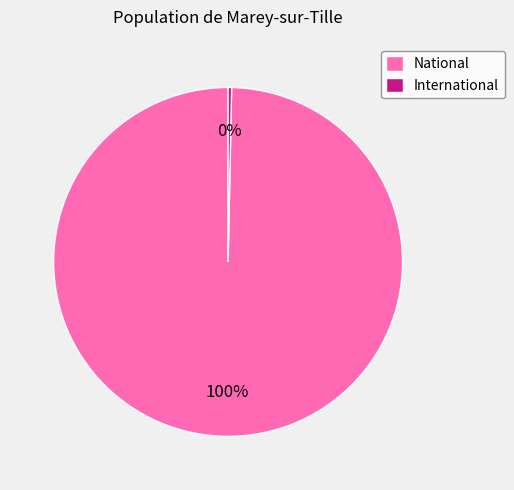

How many slices are in this pie chart?

2